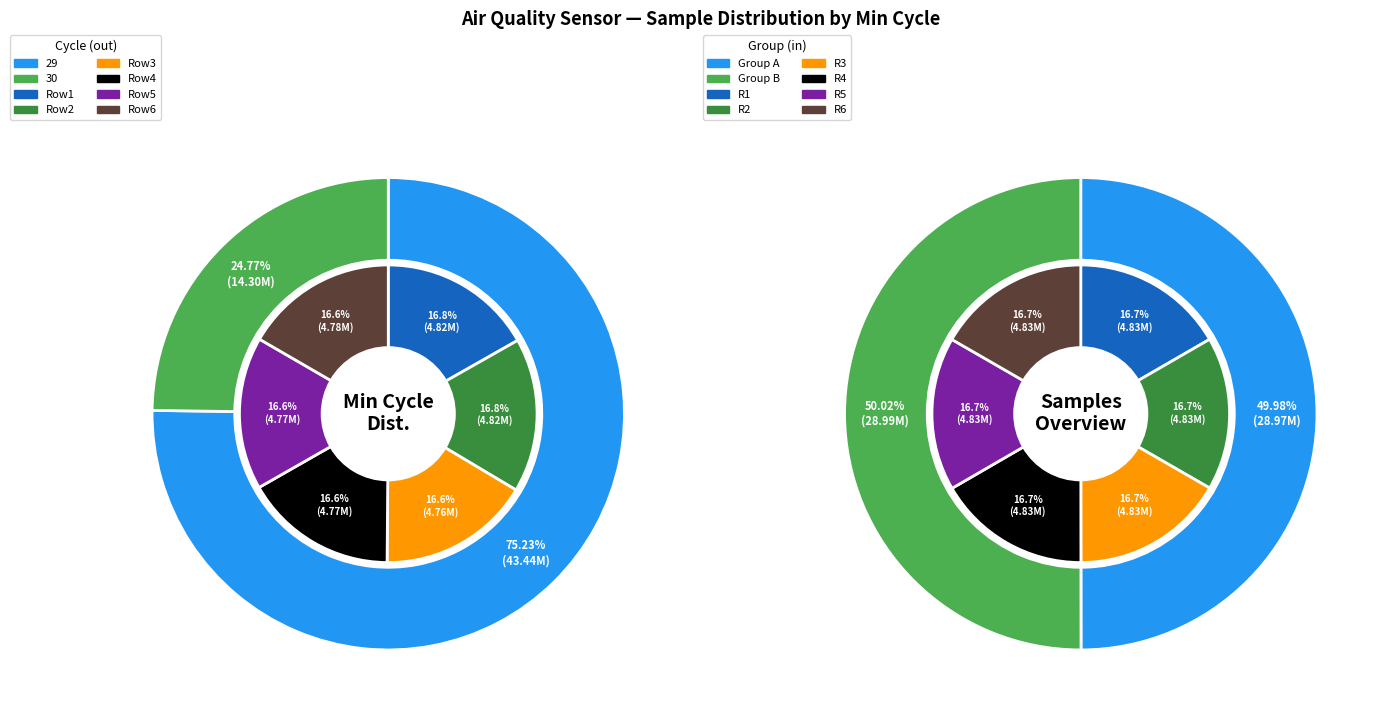

Which category has the biggest portion of the pie?

29